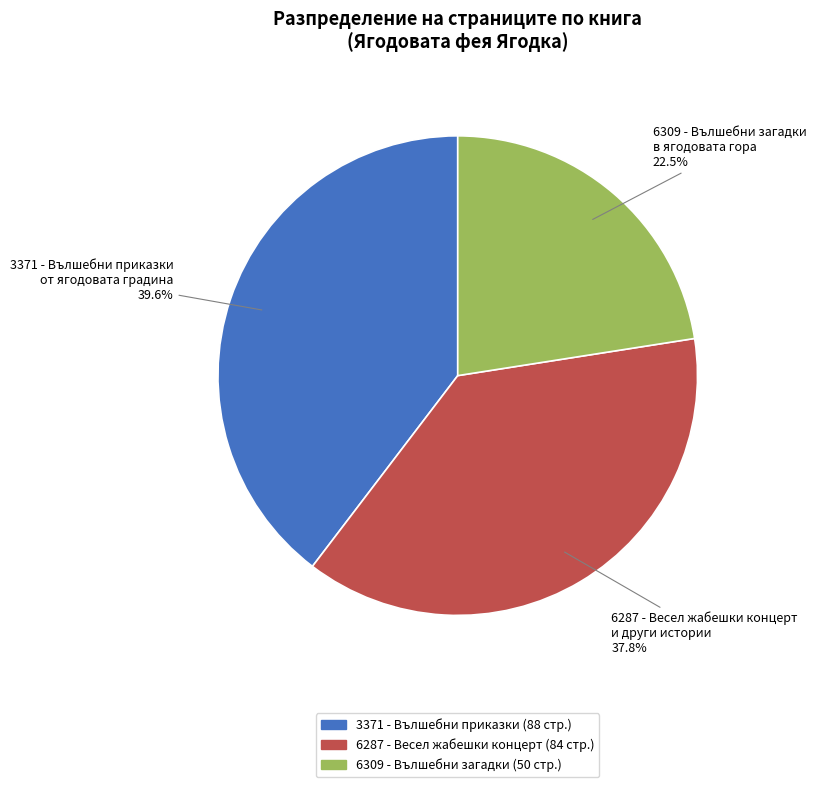

Is there any slice that represents more than half of the pie?

No